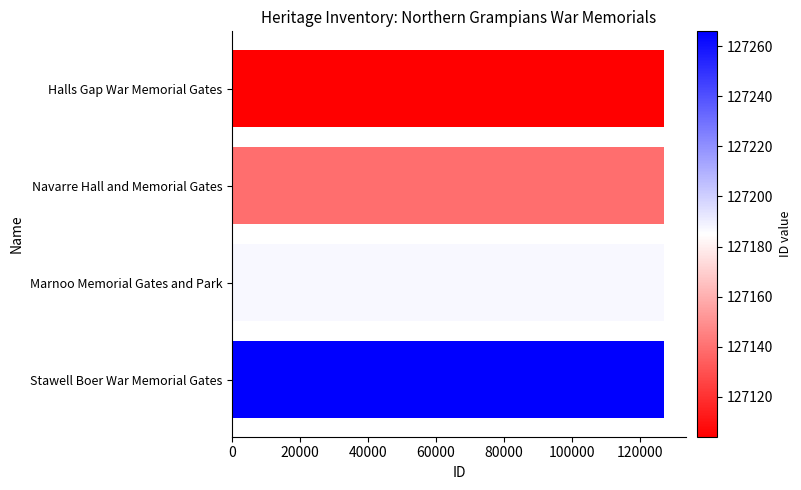

The value at Marnoo Memorial Gates and Park is 53487. True or false?

False